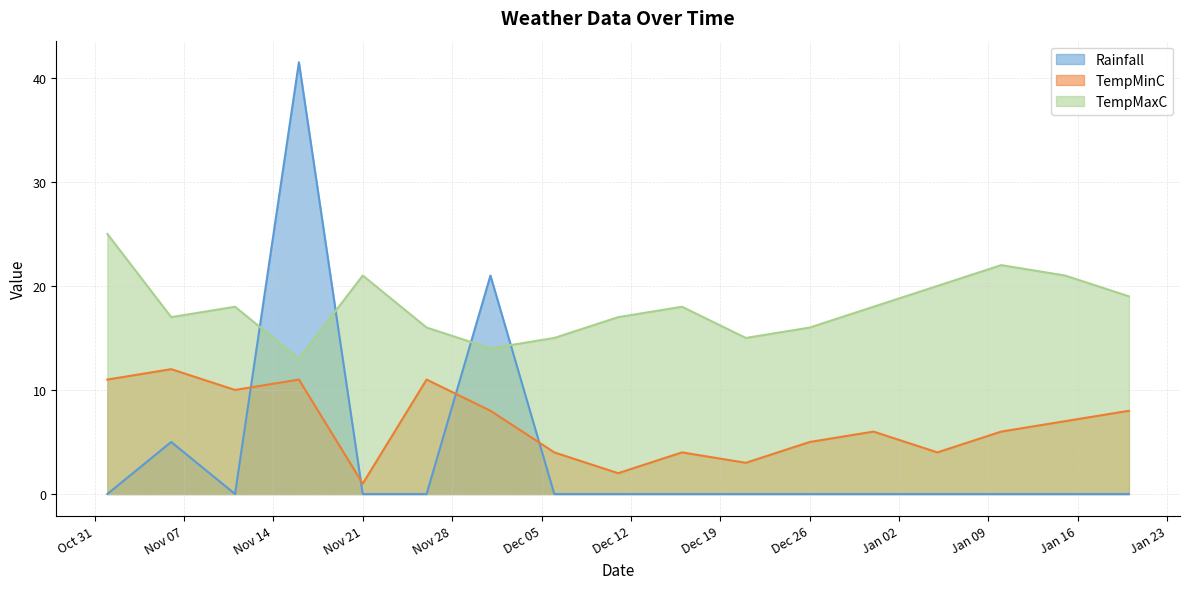

How many interior local valleys does the Rainfall series have?

1